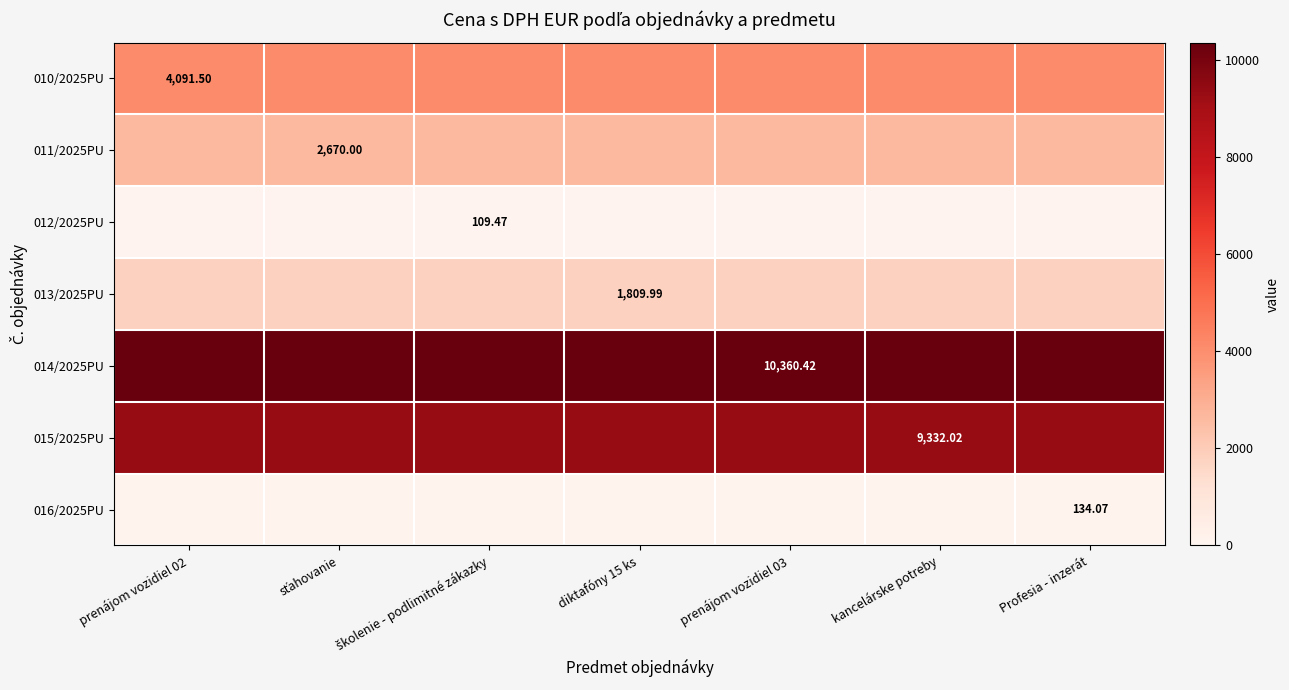

The 014/2025PU series shows 10360.4 at kancelárske potreby. True or false?

True